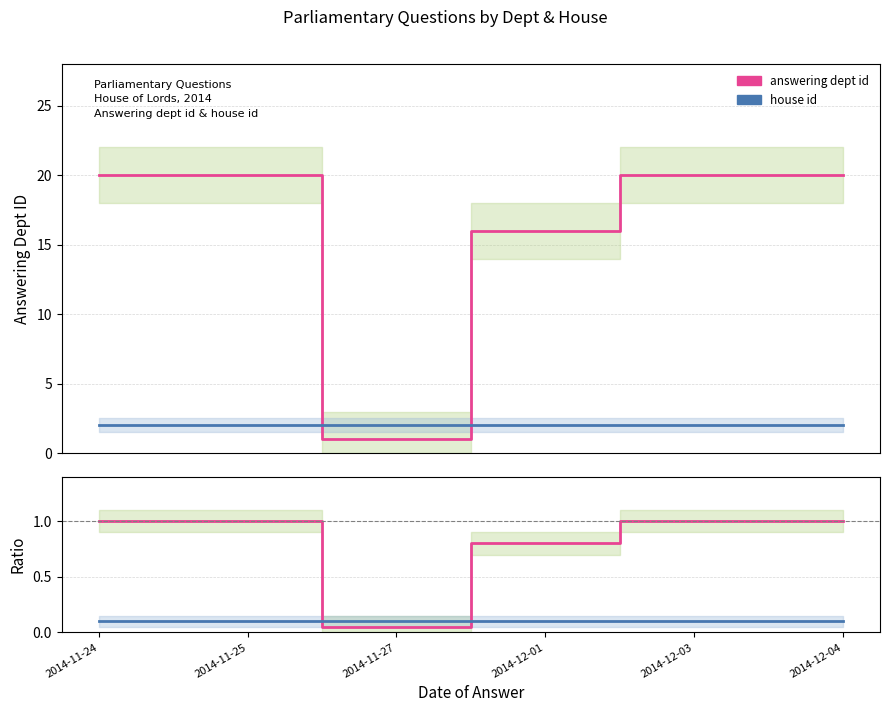

Is it true that answering dept id equals 1.0 at 2014-11-25?

True